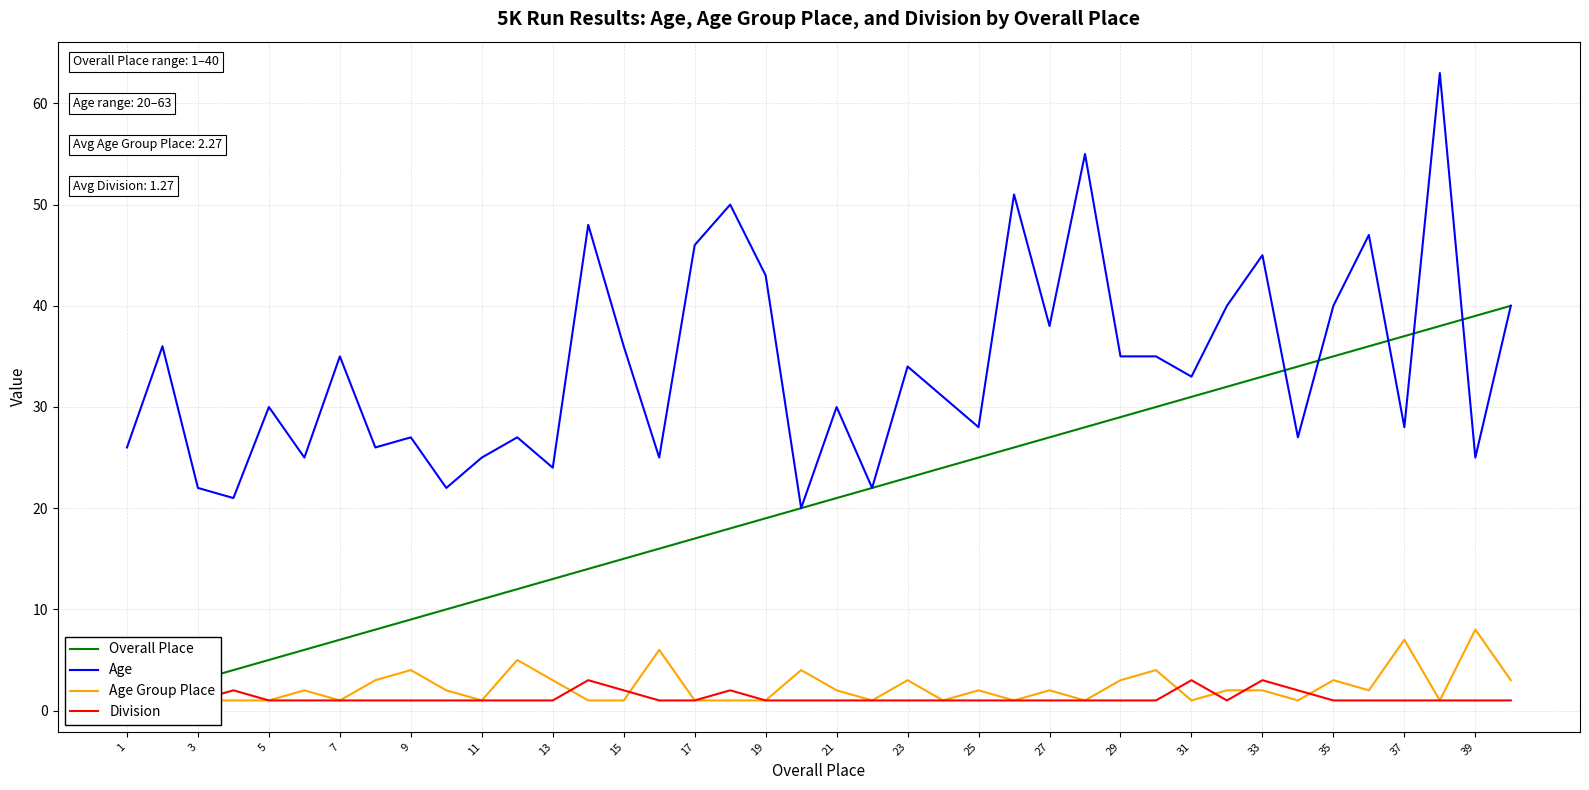

What is the highest value of the Age series?

63